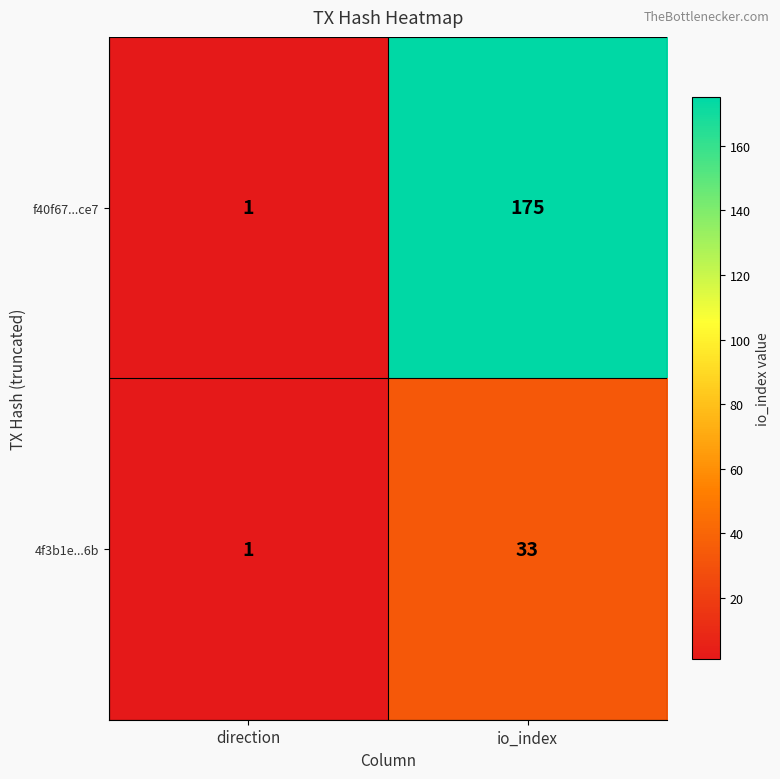

Reading left to right, transcribe all the data shown in this chart.

f40f67...ce7: 1	175
4f3b1e...6b: 1	33